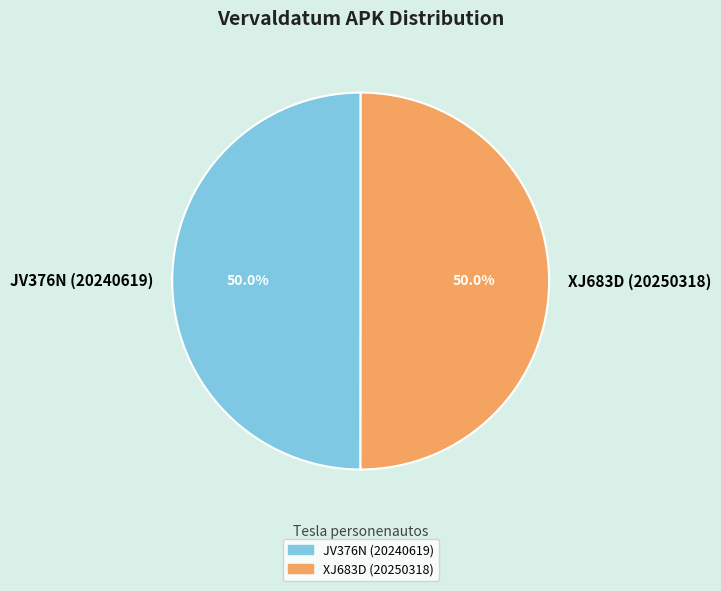

True or false: XJ683D (20250318) accounts for 38% of the total.

False